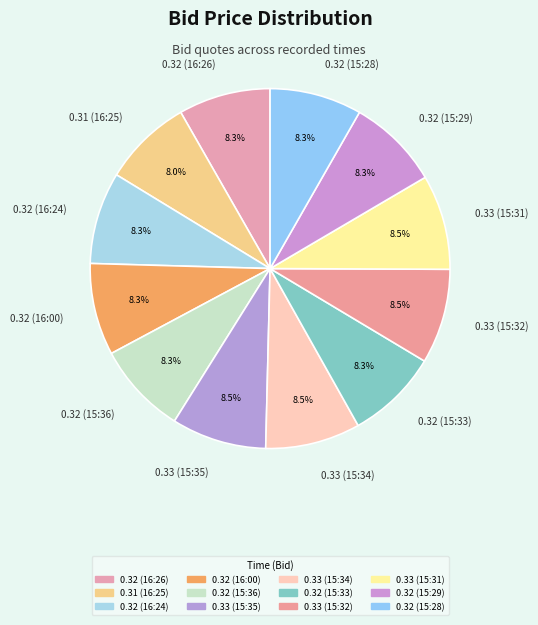

Count the number of slices in the pie.

12